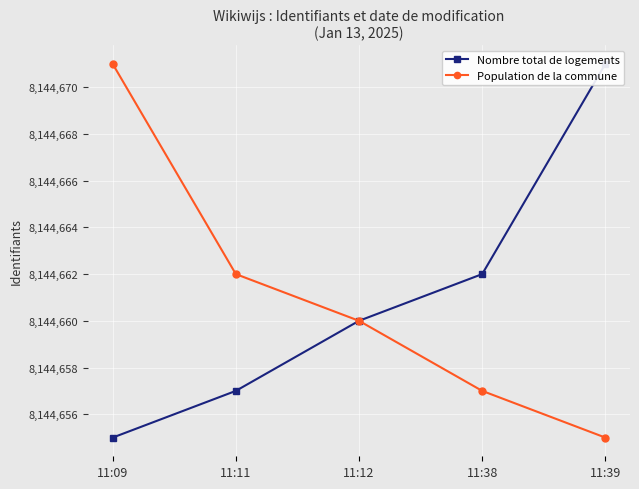

Does the chart display data point markers on the line(s)?

Yes